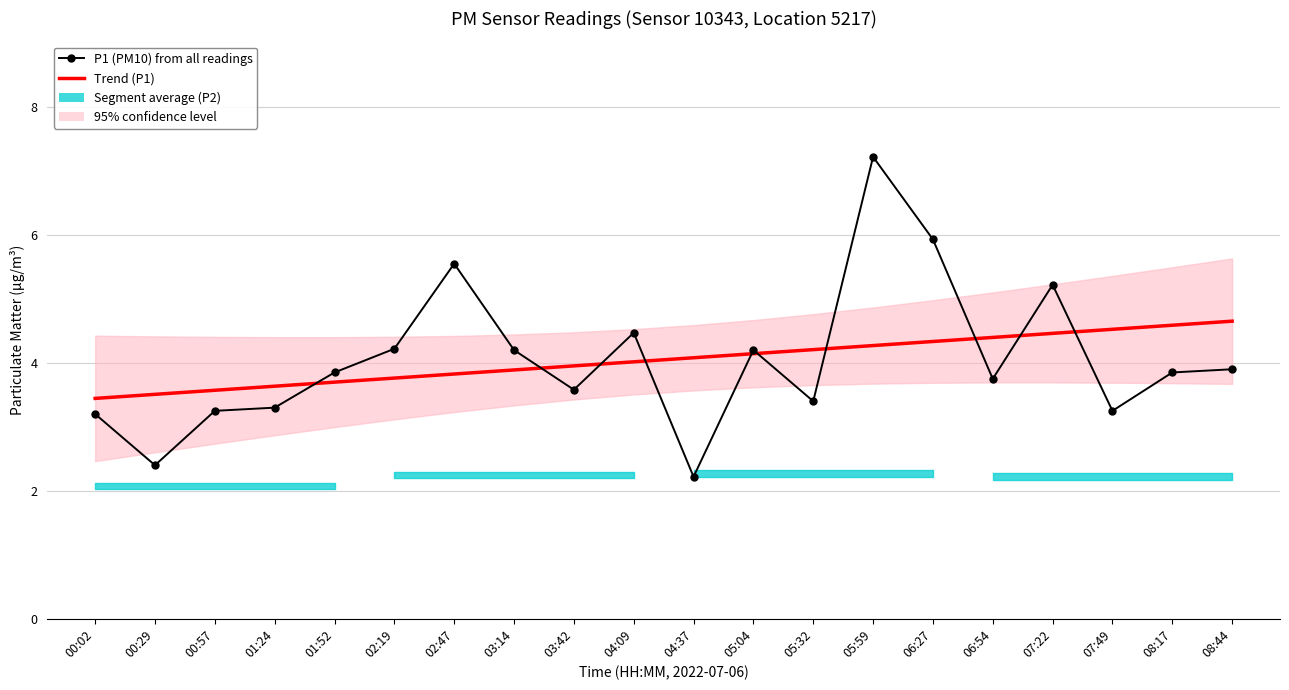

Where is the first local maximum for P1 (PM10)?

02:47